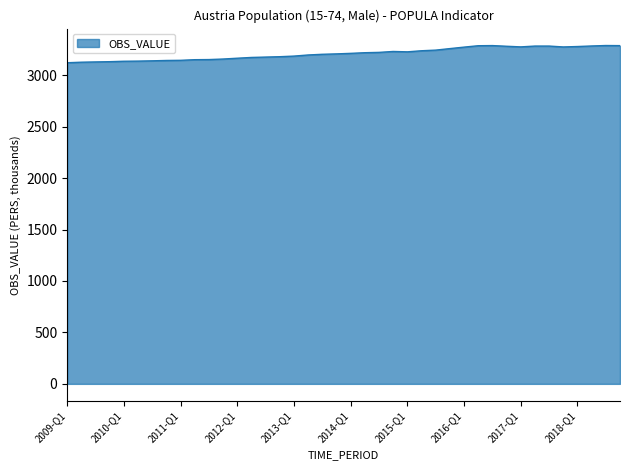

What is the smallest value displayed?

3121.2